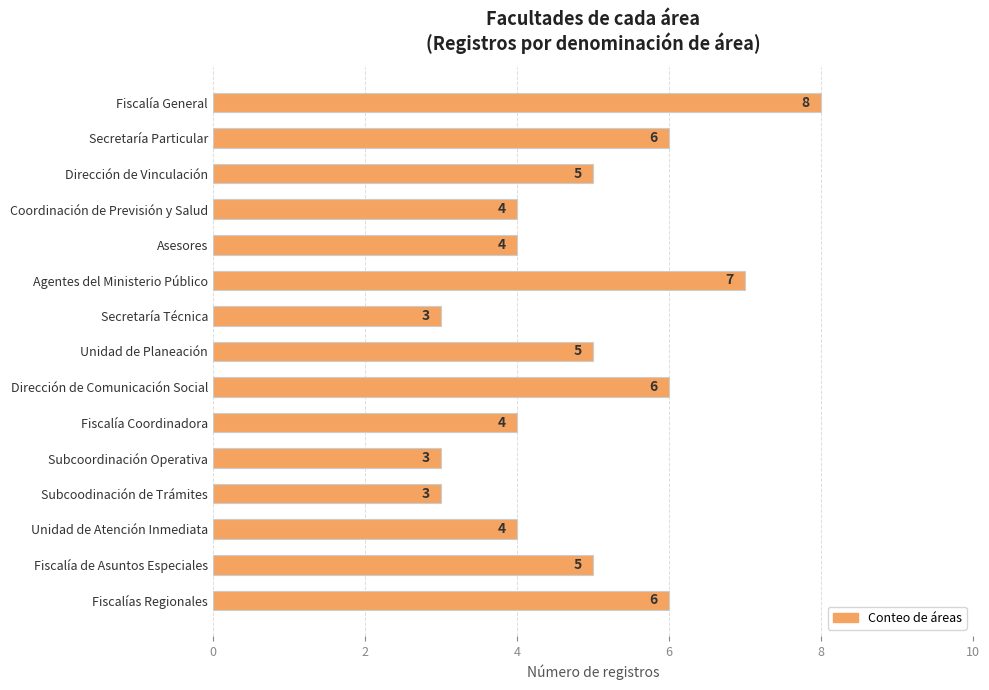

What is the sum of all values?

73